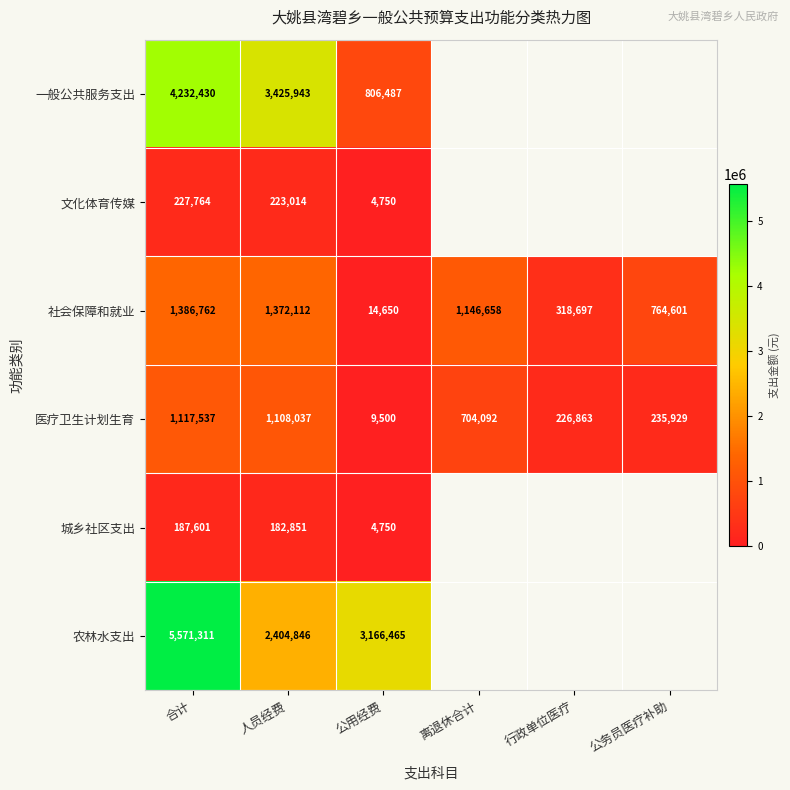

What is the sum of the 社会保障和就业 values at 公用经费 and 合计?

1401412